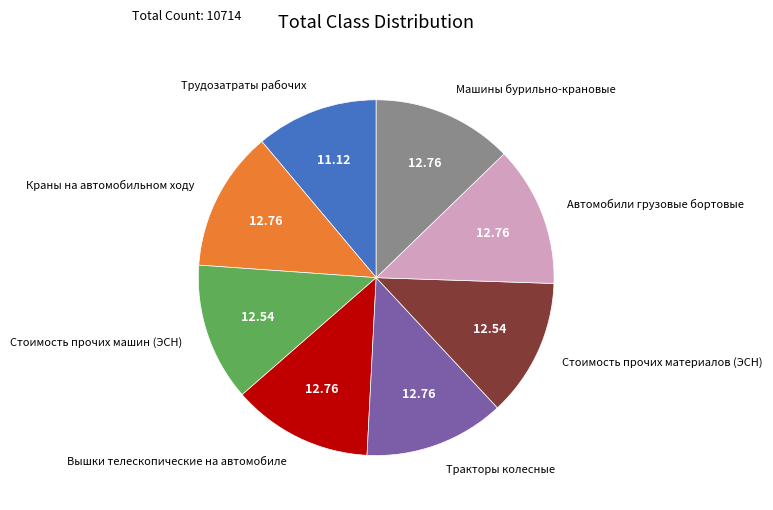

True or false: Тракторы колесные accounts for 30% of the total.

False